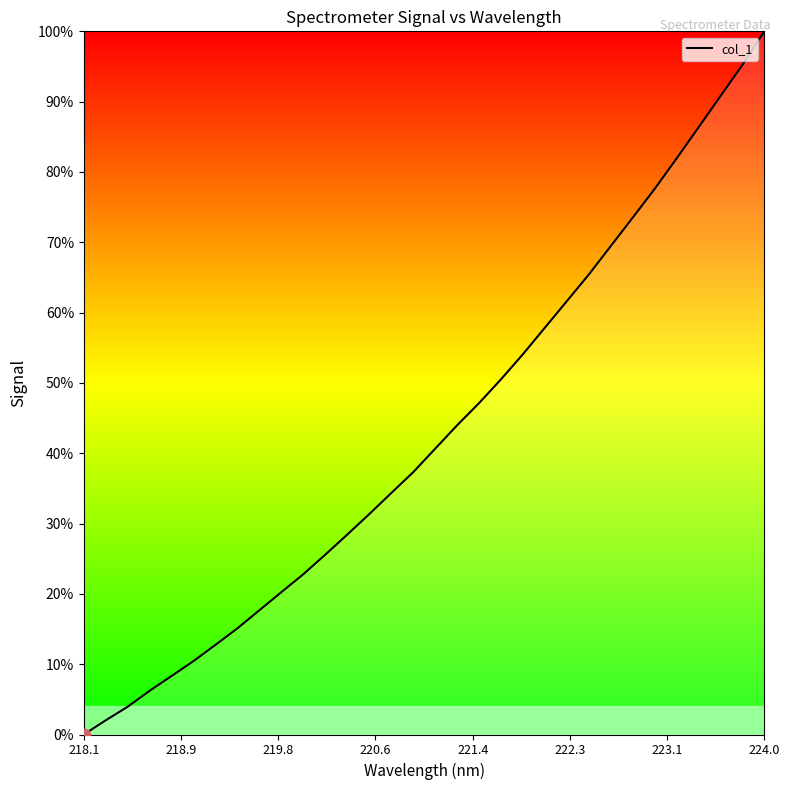

What is the greatest value displayed?

100.0